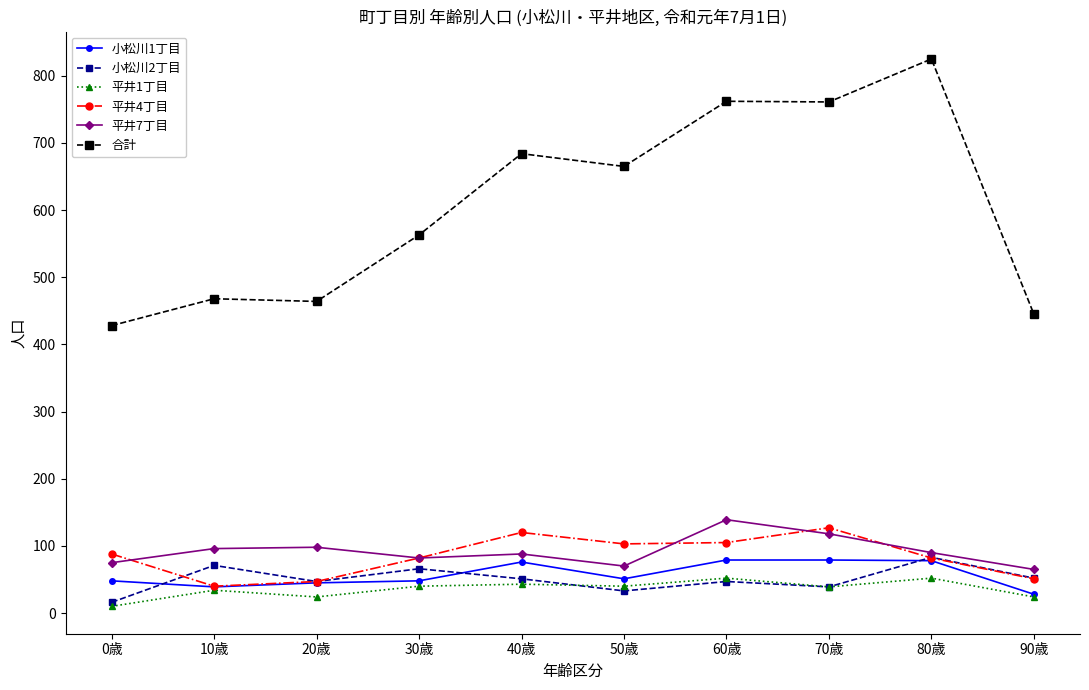

True or false: 合計 and 平井7丁目 intersect in this chart.

False